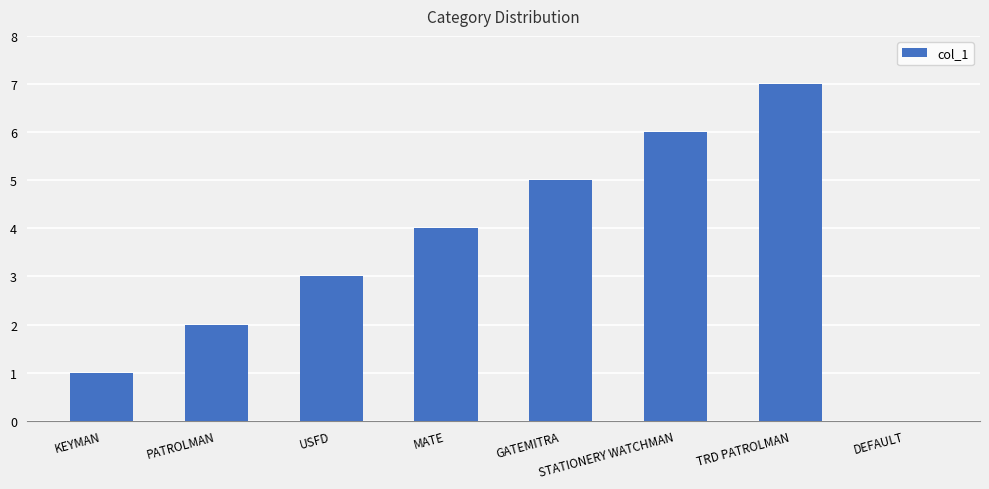

Reading right to left, what are all the values shown in this chart?

0	7	6	5	4	3	2	1